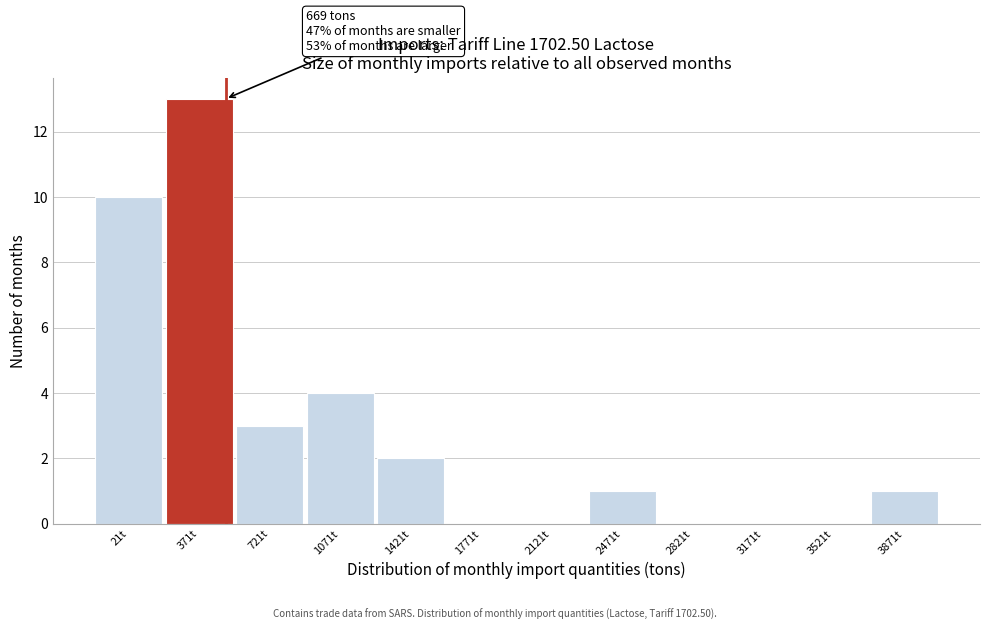

Reading right to left, list all the values displayed in this chart.

3871t=1	3521t=0	3171t=0	2821t=0	2471t=1	2121t=0	1771t=0	1421t=2	1071t=4	721t=3	371t=13	21t=10